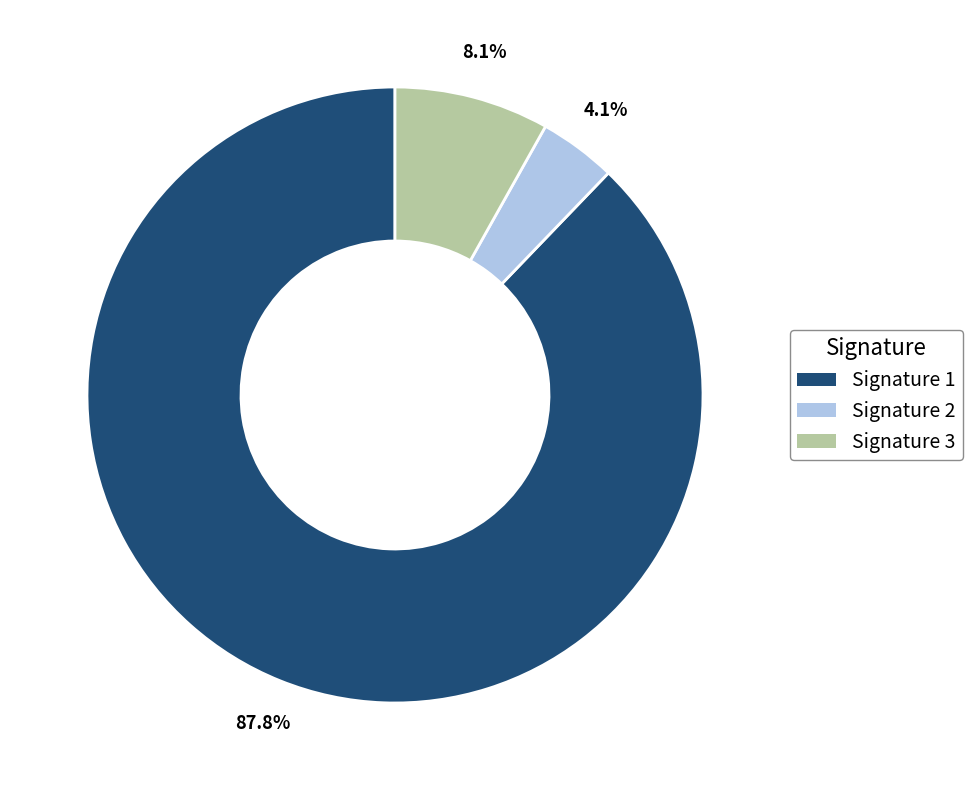

Which has a higher value, Signature 2 or Signature 1?

Signature 1